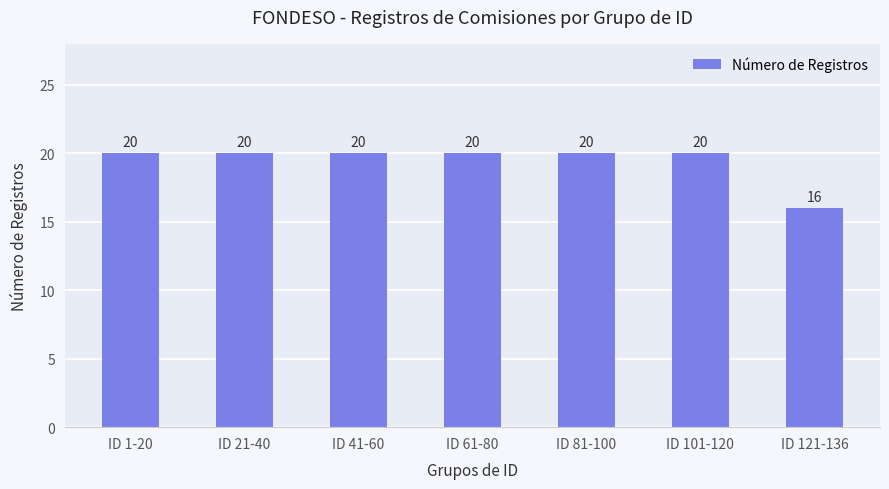

Which category has the lowest value across all series?

ID 121-136